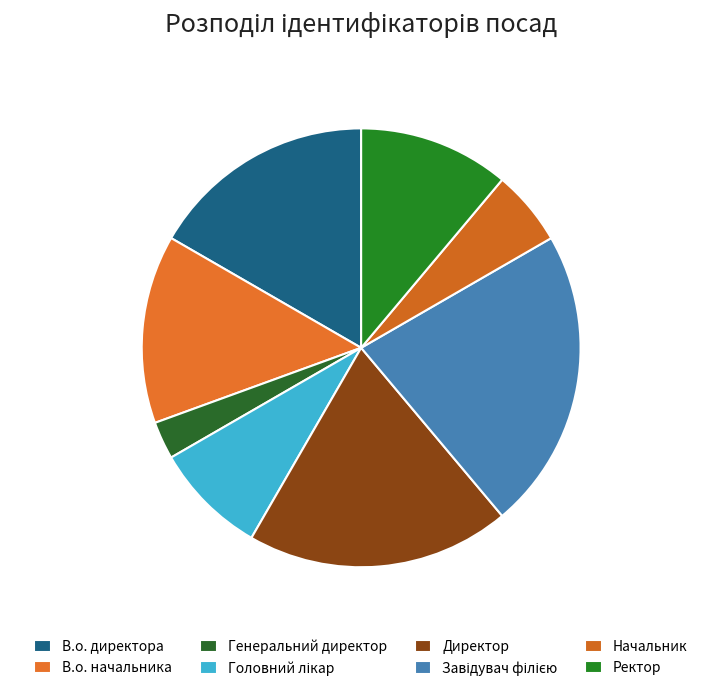

The Начальник slice represents 16% of the pie. True or false?

False